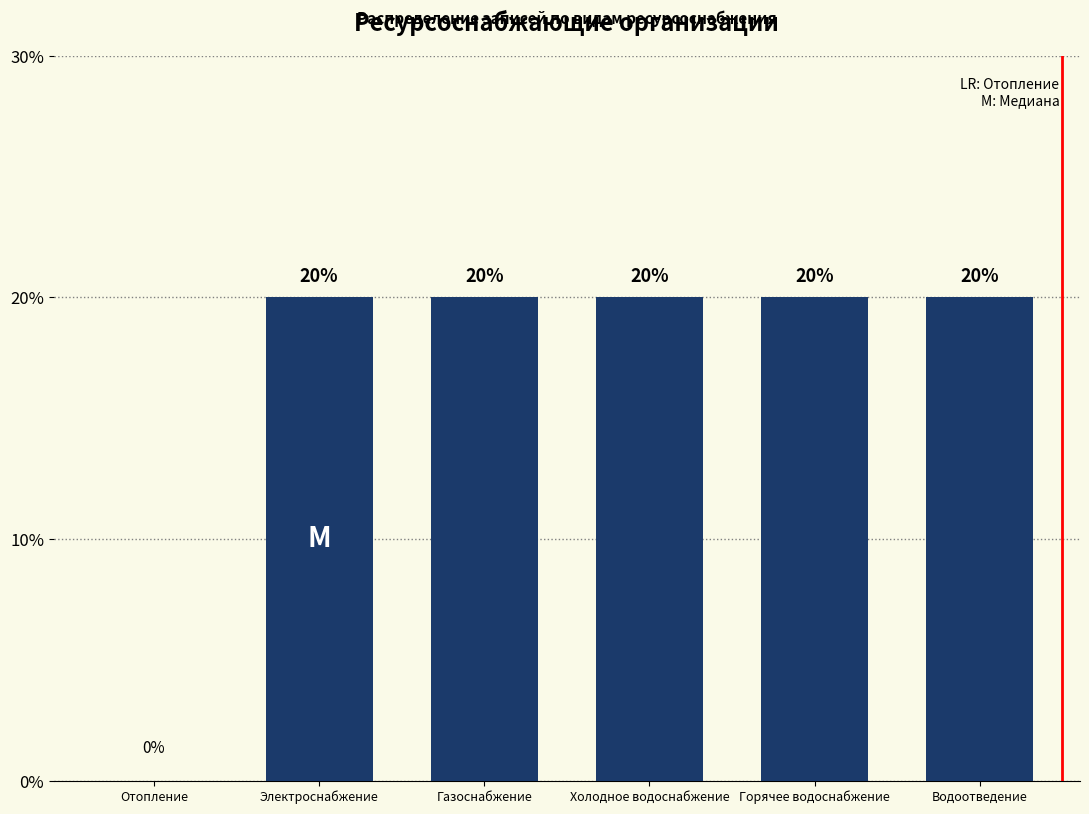

Reading left to right, extract all data points from this chart.

Отопление=0	Электроснабжение=20	Газоснабжение=20	Холодное водоснабжение=20	Горячее водоснабжение=20	Водоотведение=20